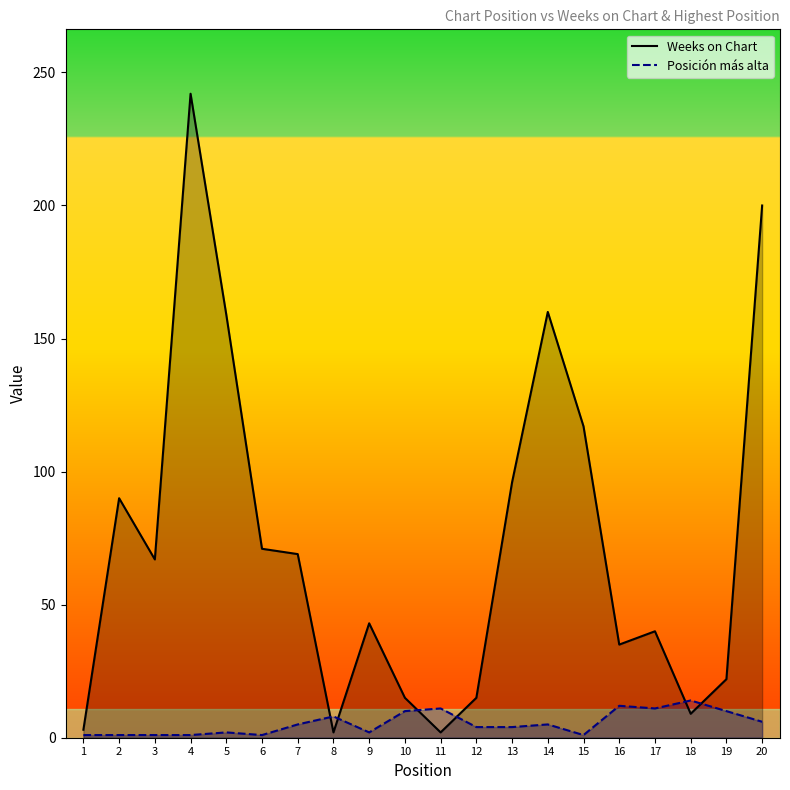

What is the difference between the Weeks on Chart values at 13 and 19?

74